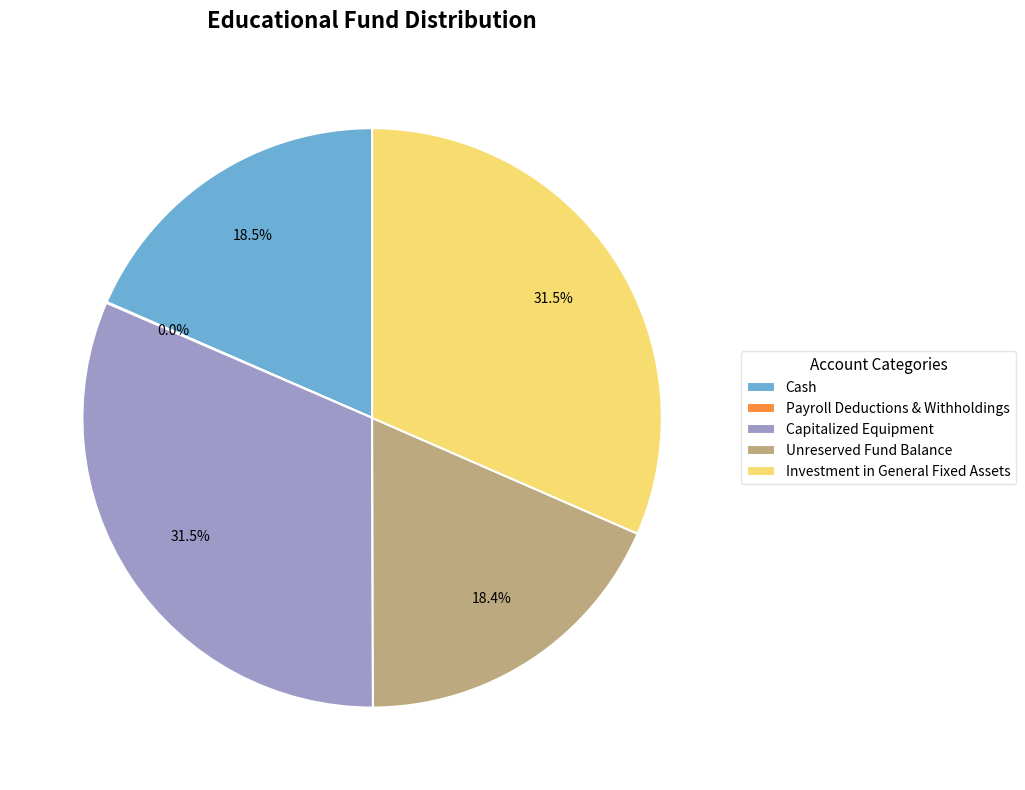

Does any single category account for the majority?

No